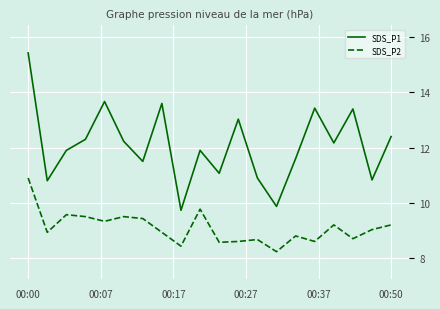

What is the difference between the maximum and minimum values in the SDS_P2 series?

2.7